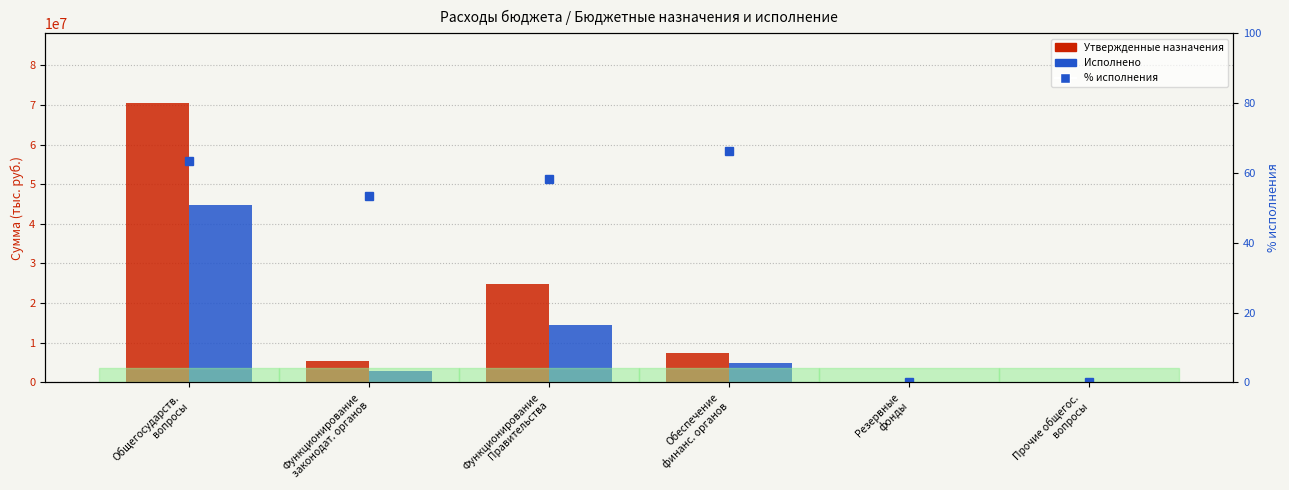

At which label does Исполнено reach its minimum?

Резервные
фонды